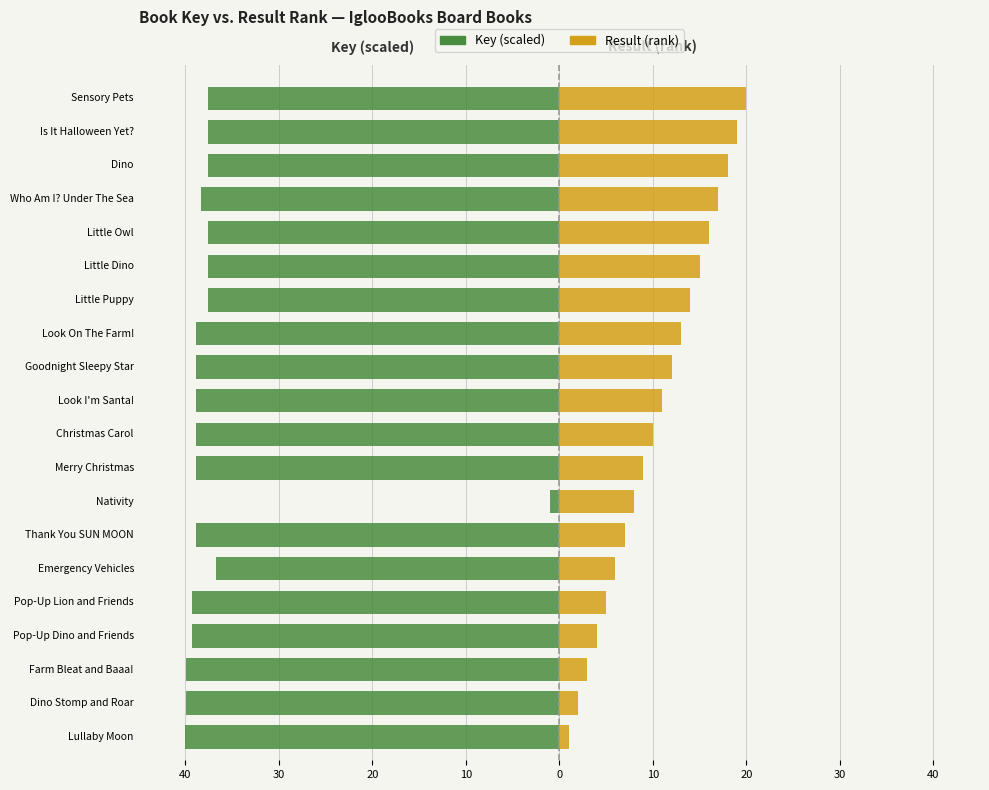

Is the value of Key (scaled) at Thank You SUN MOON greater than the value of Result (rank) at Goodnight Sleepy Star?

No